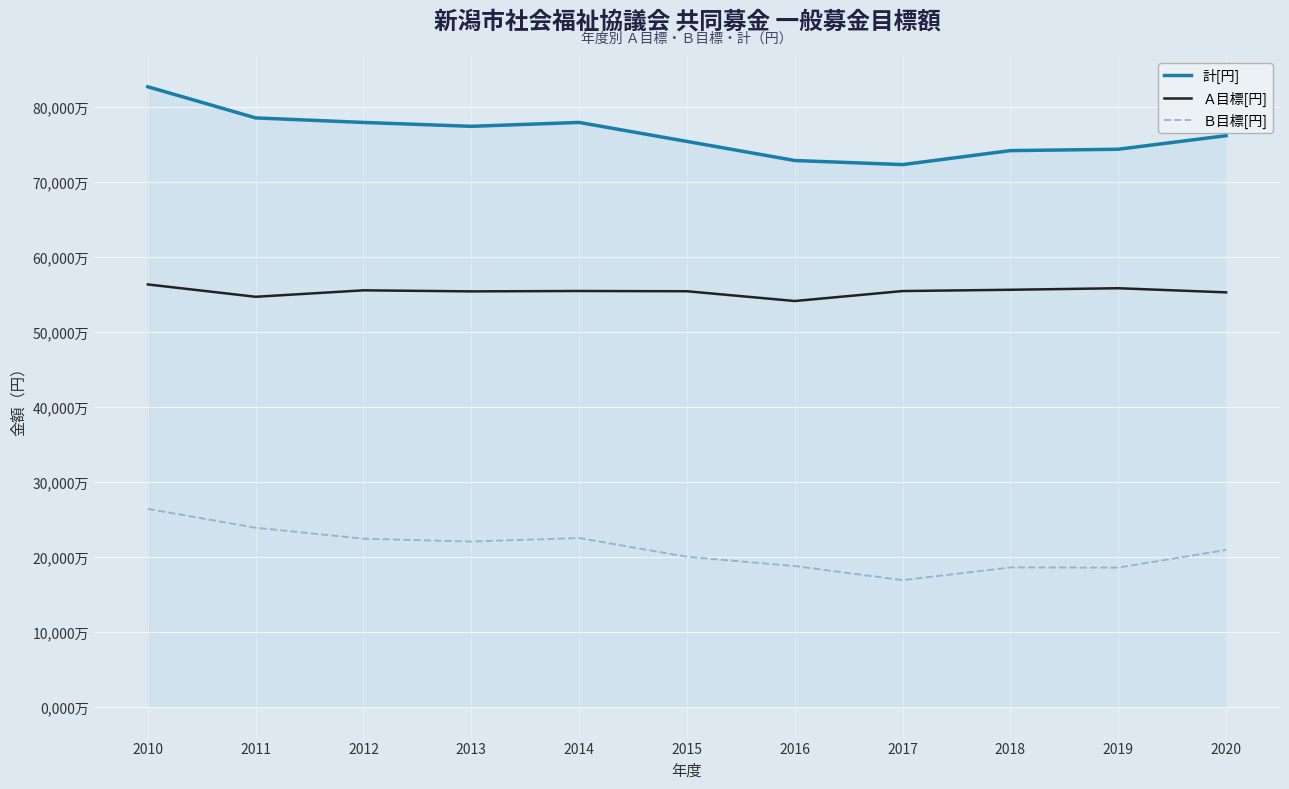

What is the value of the Ａ目標[円] point at the 5th from the left?

55452000